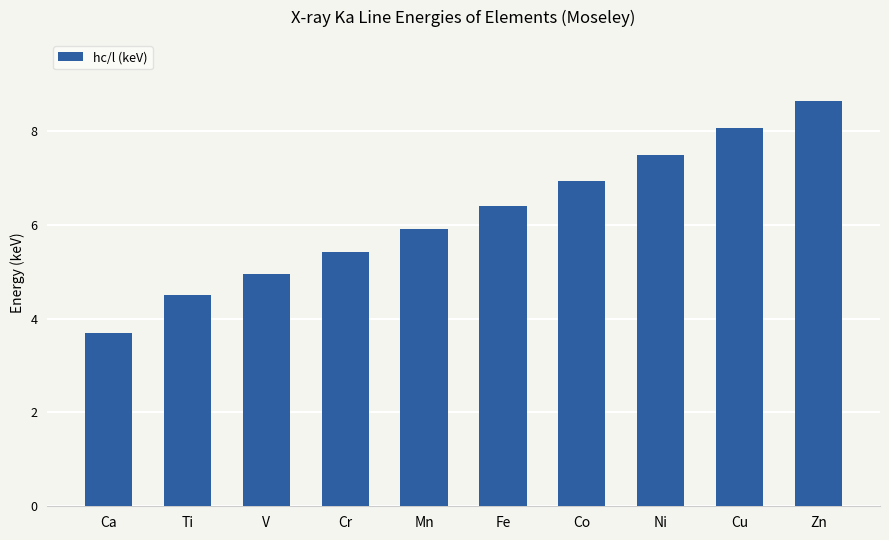

Does the chart contain any negative values?

No